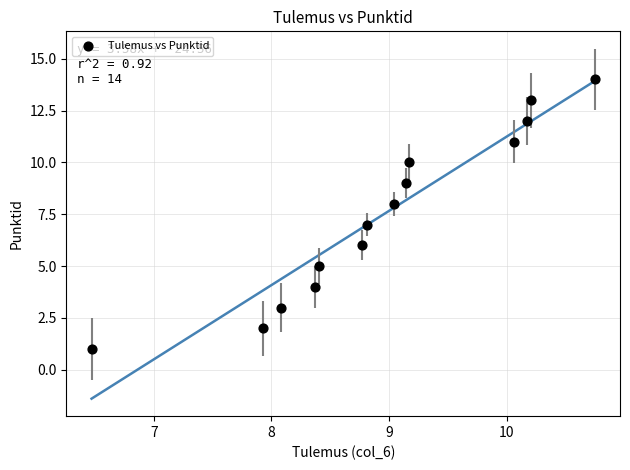

What is the range of Y values (max minus min)?

13